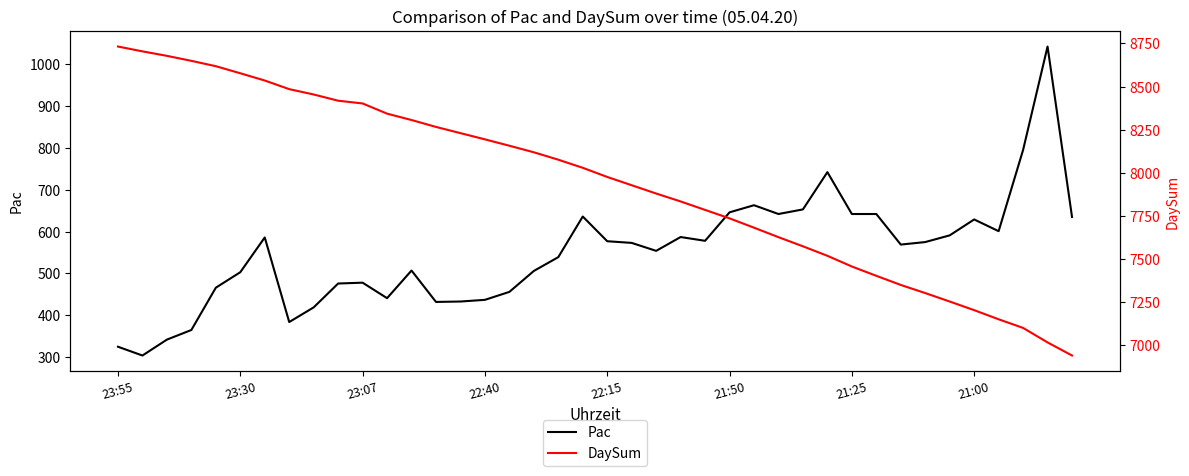

What is the lowest value of the Pac series?

304